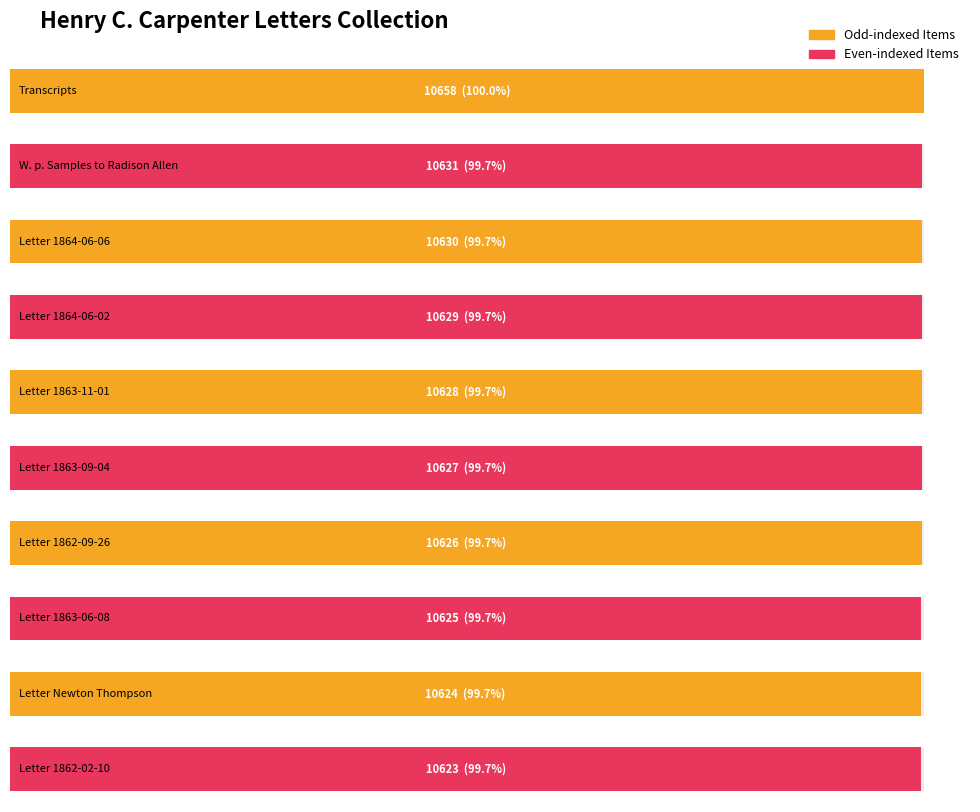

List the labels in order of value, largest first.

Transcripts, W. p. Samples to Radison Allen, Letter 1864-06-06, Letter 1864-06-02, Letter 1863-11-01, Letter 1863-09-04, Letter 1862-09-26, Letter 1863-06-08, Letter Newton Thompson, Letter 1862-02-10